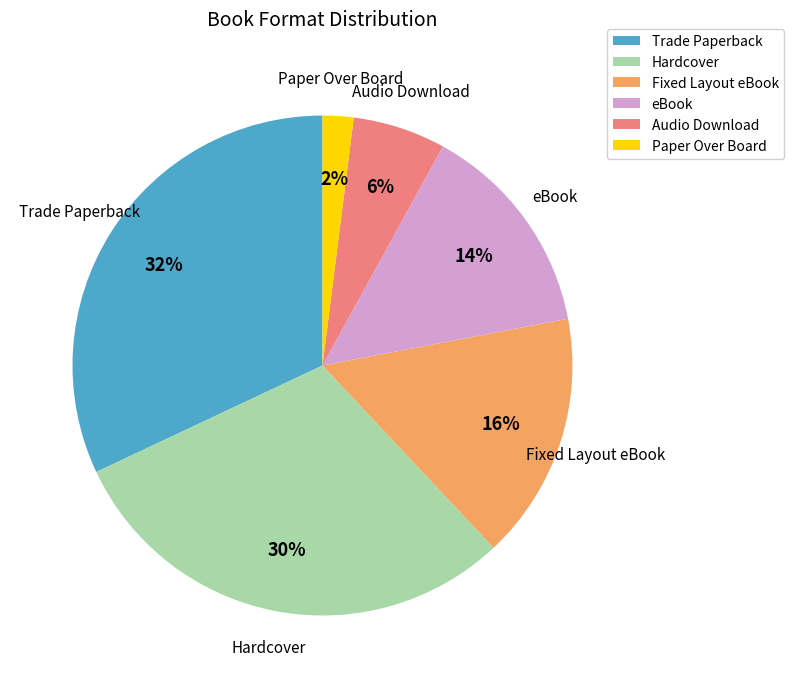

To the nearest percent, what percentage of the pie is Audio Download?

6%